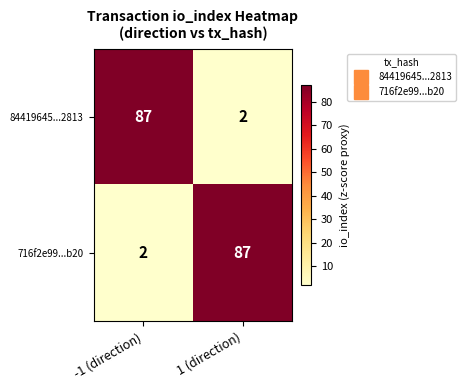

What is the minimum value shown in the chart?

2